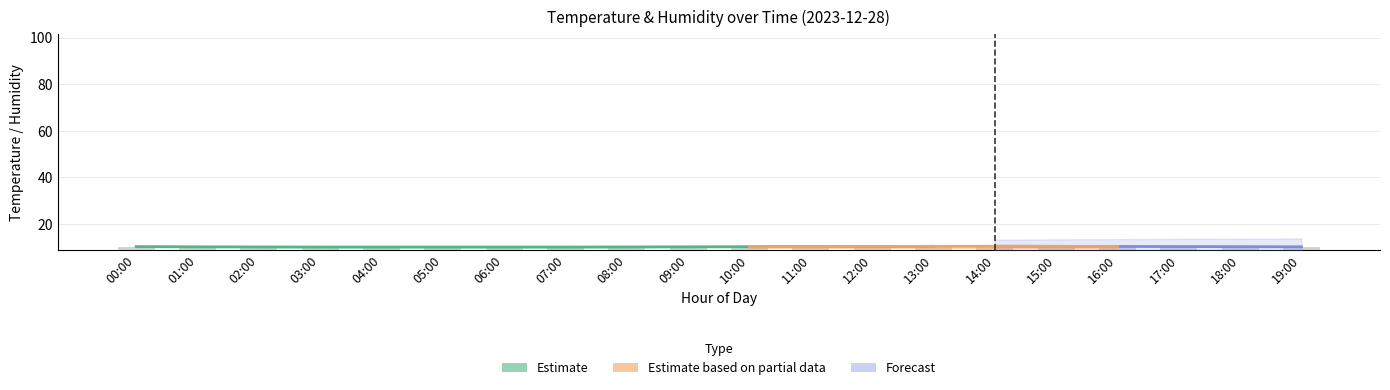

Does the chart contain stacked bars?

No